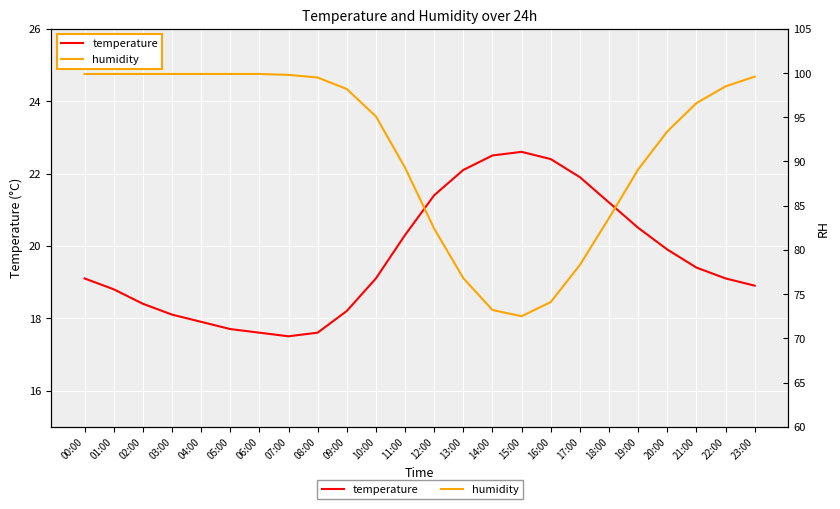

Which category has the lowest value in the humidity series?

15:00